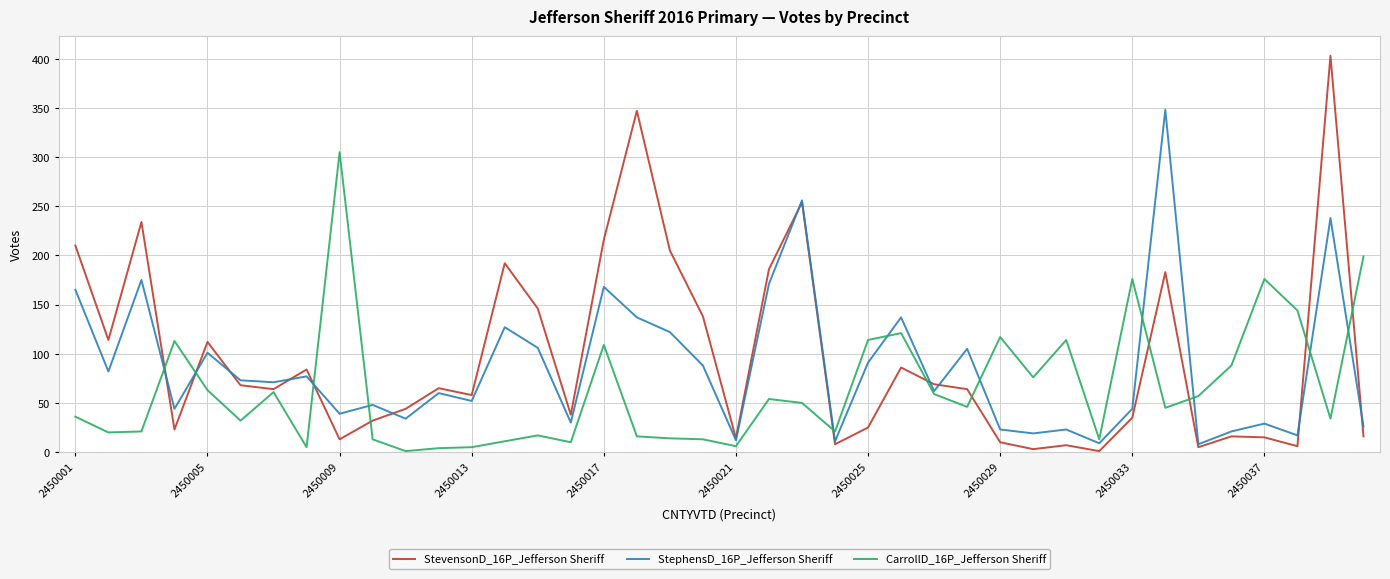

At how many categories does at least one series exceed 107?

24